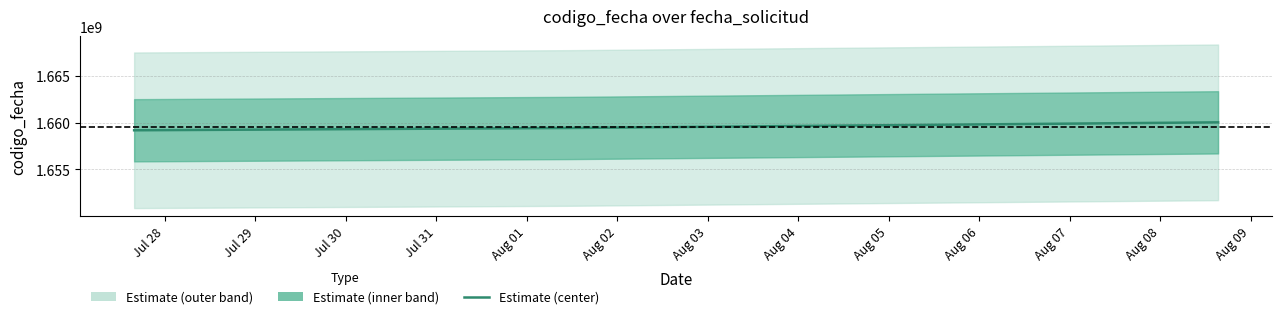

What is the difference between the maximum and minimum values?

846225